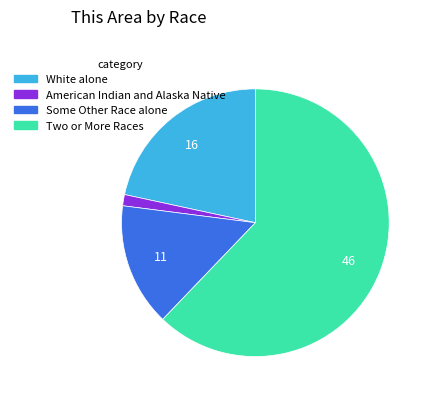

How many segments does this pie chart have?

4